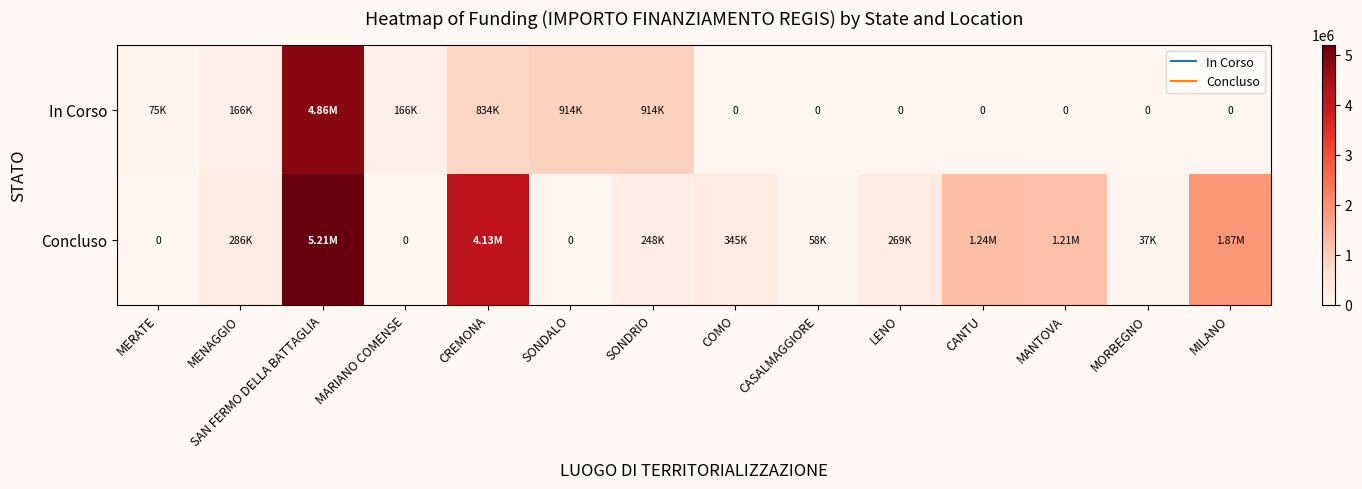

What is the total value across all series at MARIANO COMENSE?

165553.7